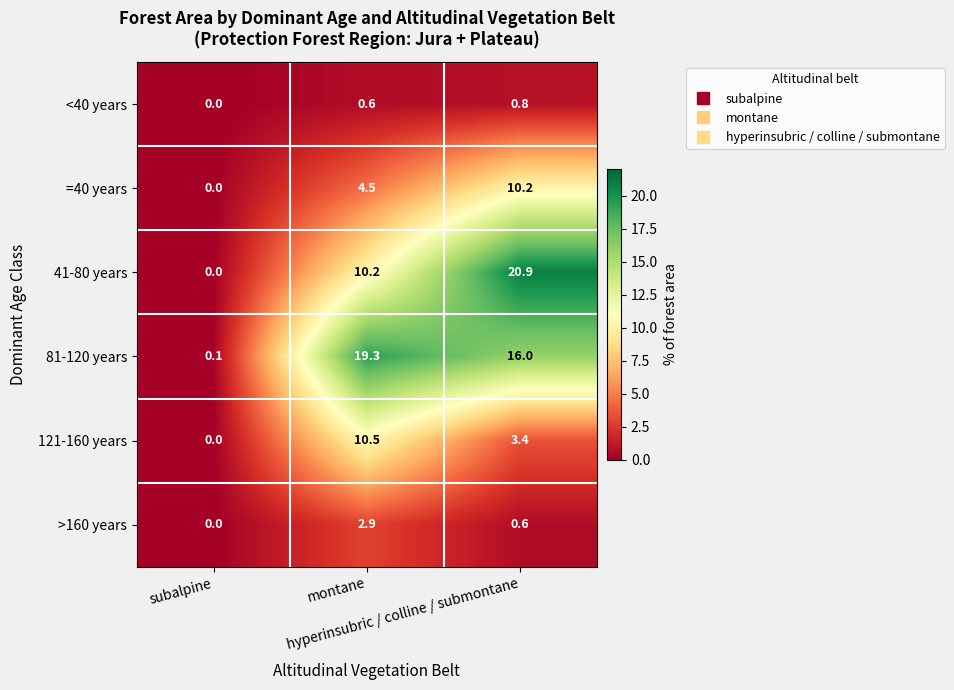

List the series in order of their peak value, highest first.

41-80 years, 81-120 years, 121-160 years, =40 years, >160 years, <40 years